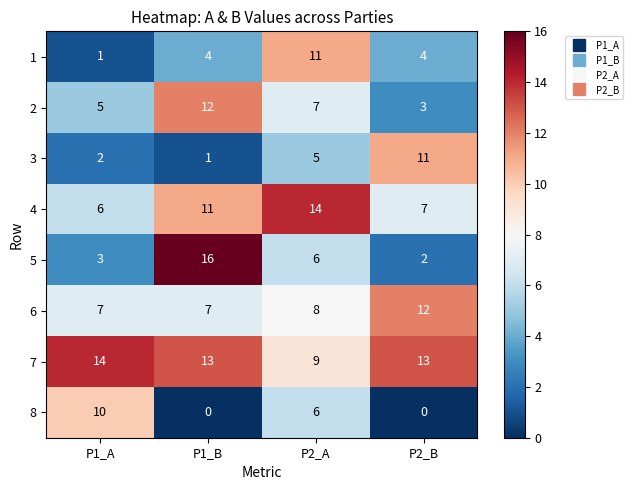

What value does the 5 series have at P1_A, to the nearest 5?

5